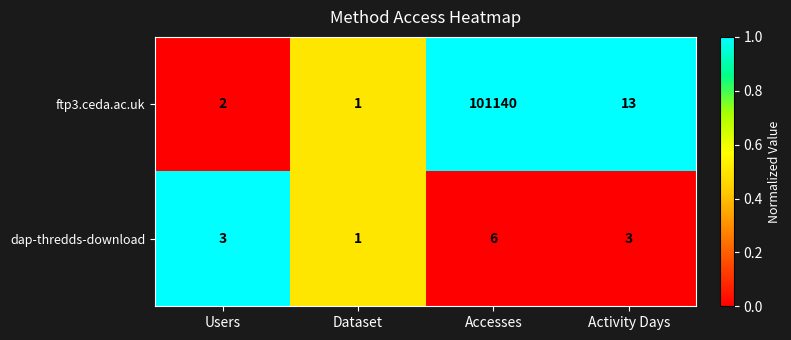

At which category is the sum across all series the highest?

Accesses